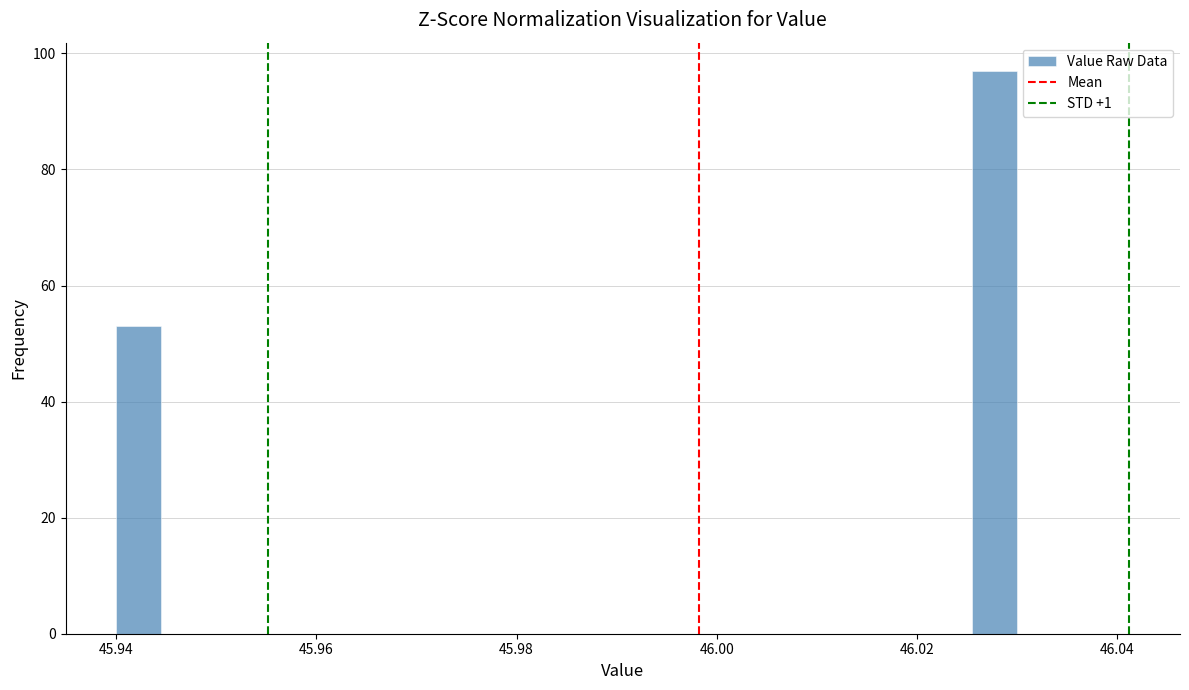

Around what value on the x-axis is the tallest bar? Give the approximate position of its centre, as read against the axis.

46.028